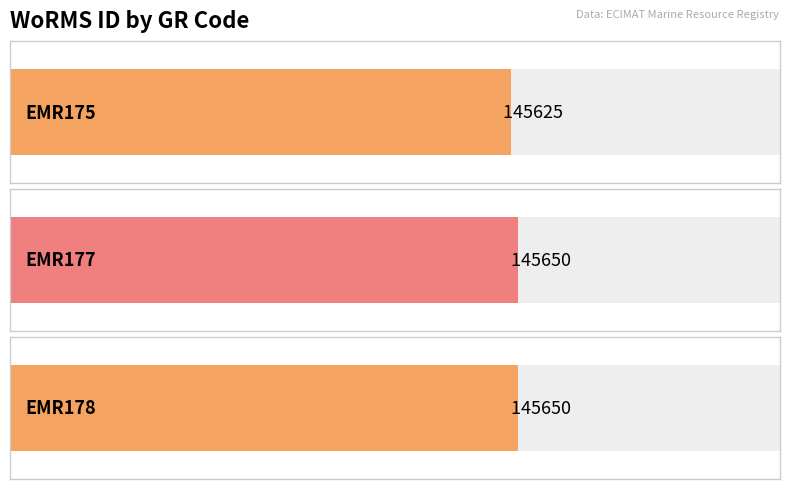

Count the values in the range 145625 to 145650.

3